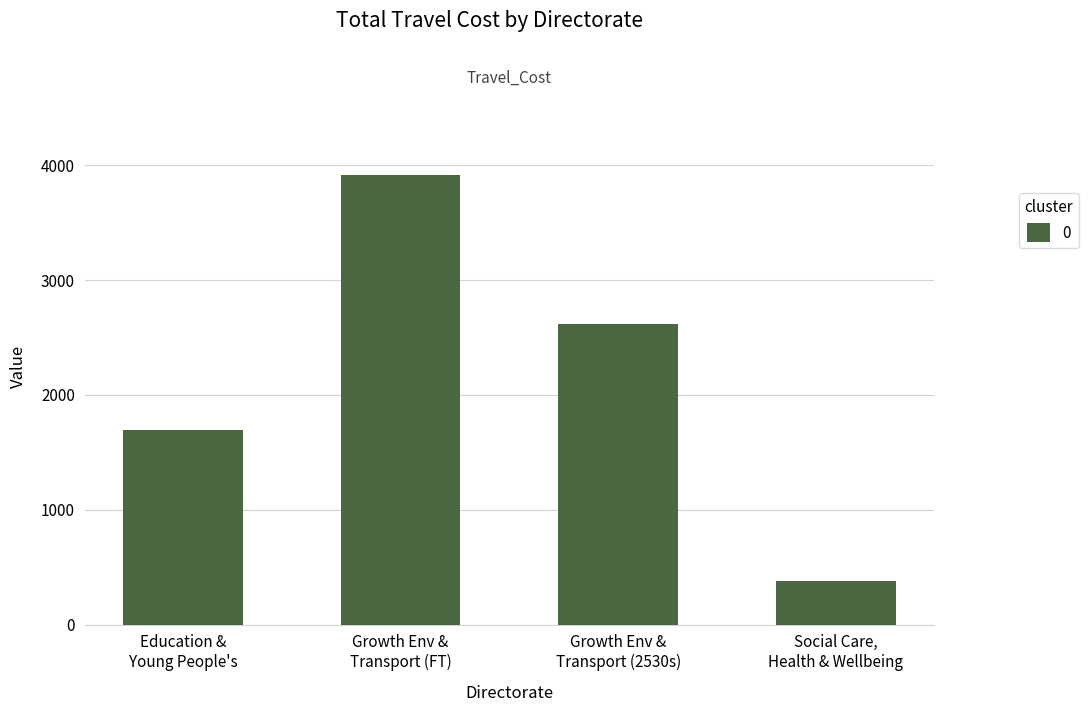

What is the difference between the maximum and minimum values?

3536.6